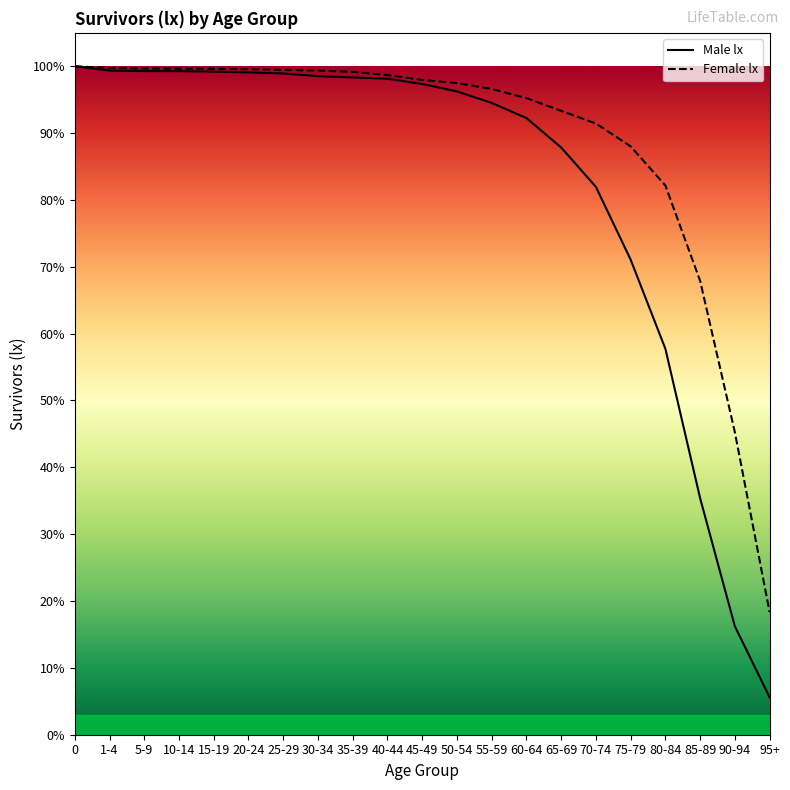

Reading left to right, what are all the values shown in this chart?

Male lx: 100.0	99.4	99.3	99.3	99.2	99.1	98.9	98.5	98.3	98.1	97.4	96.2	94.5	92.3	87.8	82.0	71.1	57.7	35.4	16.2	5.6
Female lx: 100.0	99.7	99.7	99.6	99.6	99.6	99.5	99.4	99.2	98.7	98.0	97.5	96.6	95.2	93.3	91.4	88.0	82.2	67.9	45.2	18.3